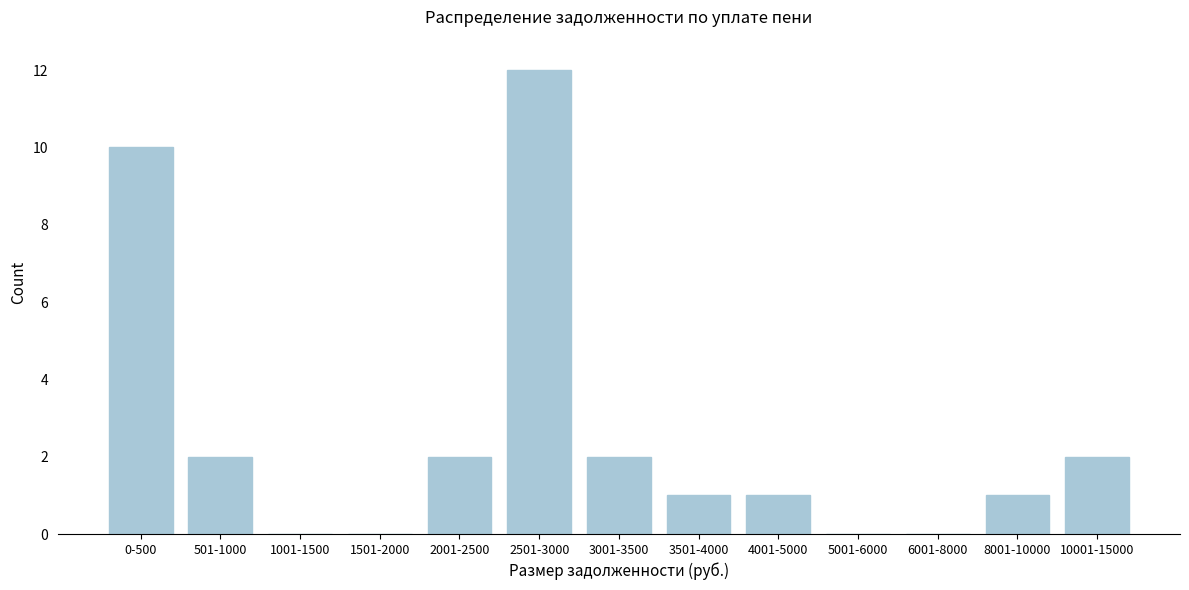

Reading left to right, extract all data points from this chart.

0-500=10	501-1000=2	1001-1500=0	1501-2000=0	2001-2500=2	2501-3000=12	3001-3500=2	3501-4000=1	4001-5000=1	5001-6000=0	6001-8000=0	8001-10000=1	10001-15000=2